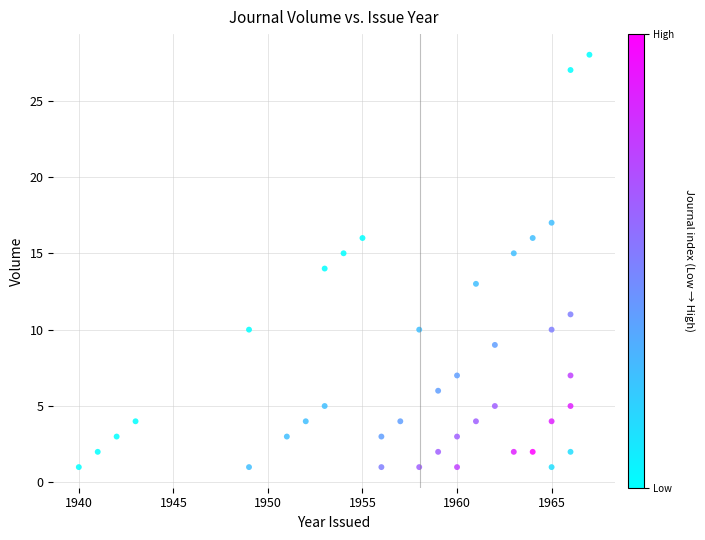

What is the range of Y values (max minus min)?

27